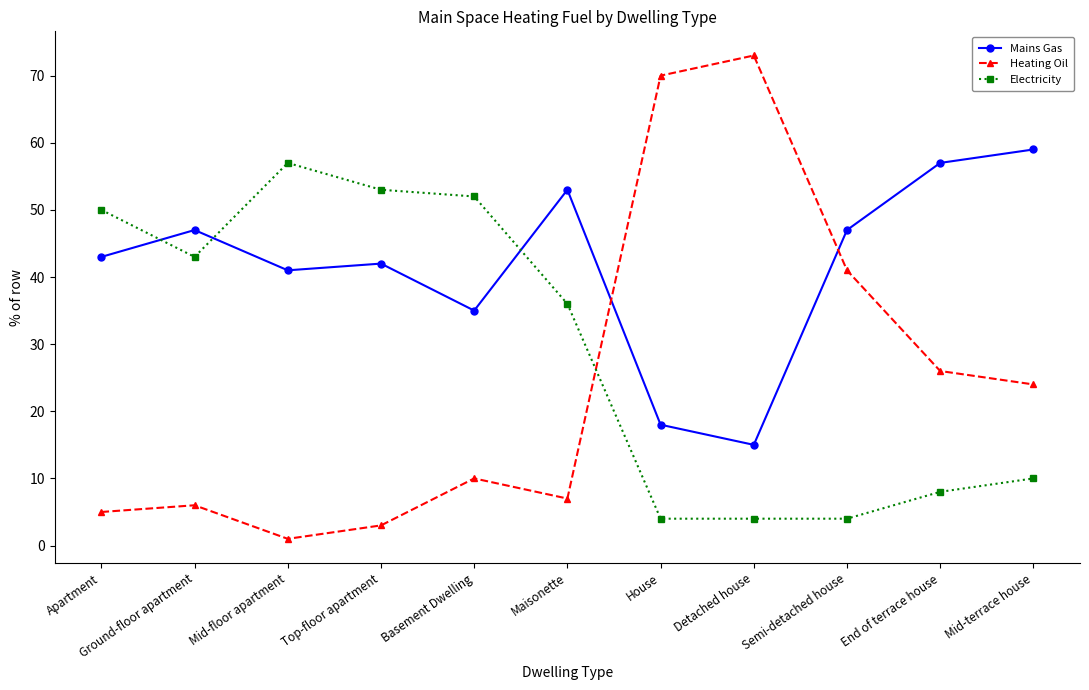

What value does the Mains Gas series have at Apartment, to the nearest 10?

40